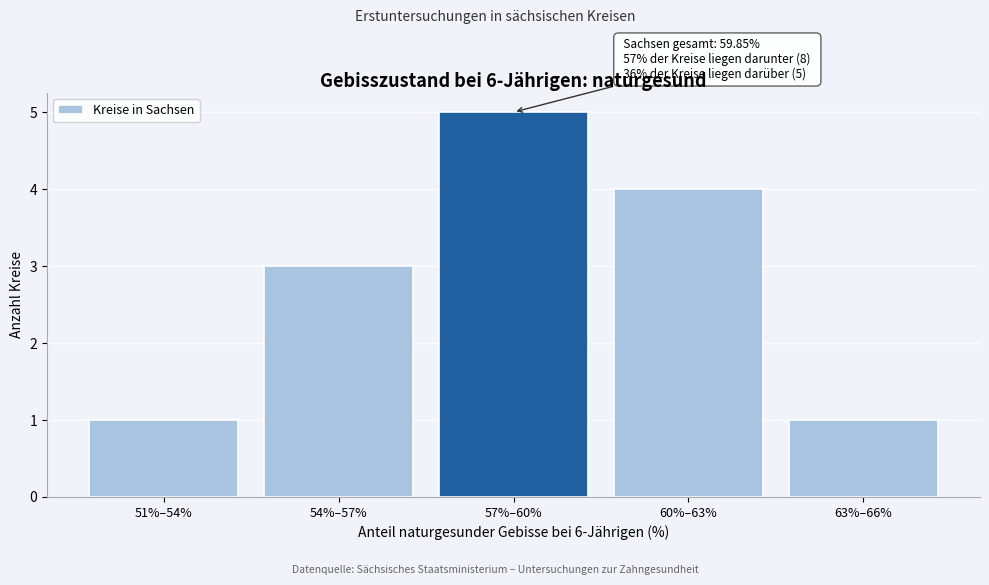

Reading right to left, extract all data points from this chart.

1	4	5	3	1